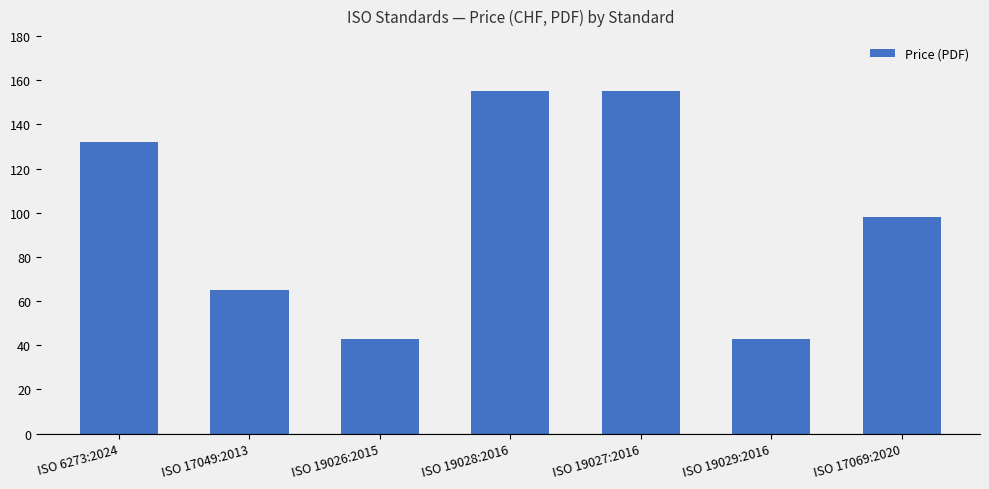

The chart shows a value of 65 at ISO 17049:2013. True or false?

True